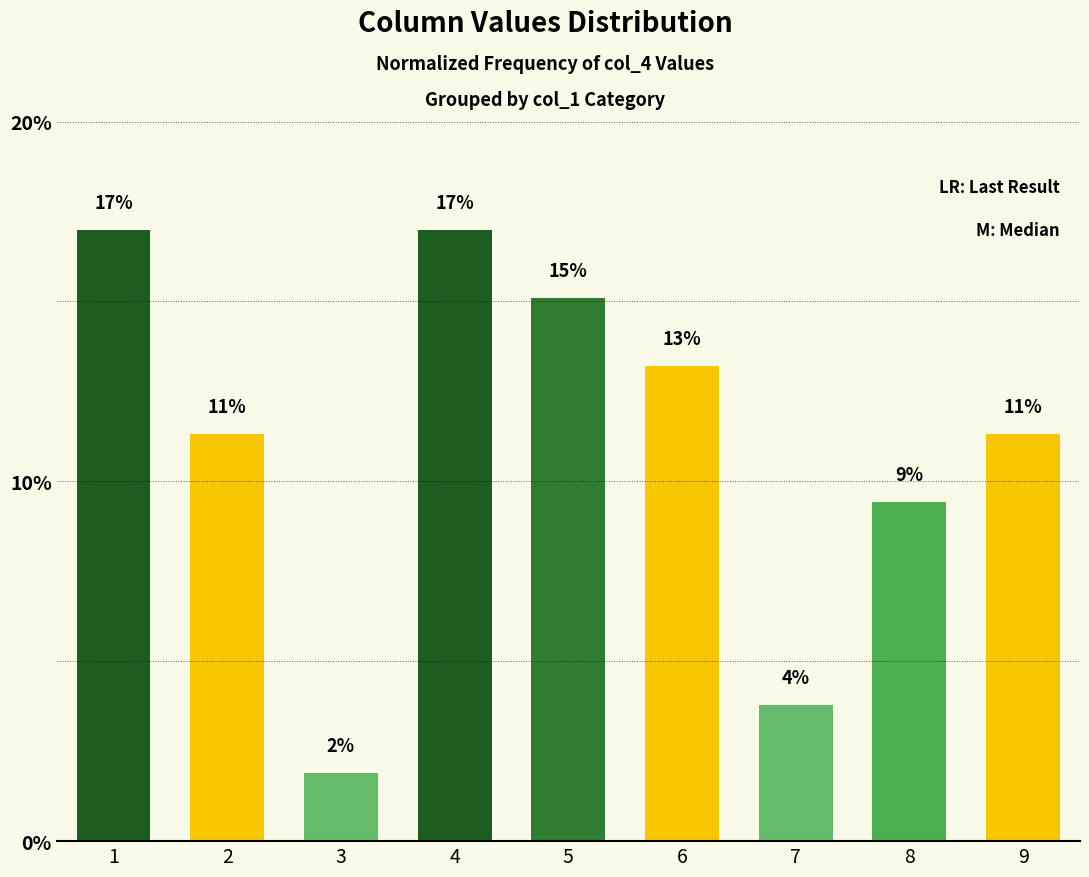

Which has a higher value, 2 or 7?

2